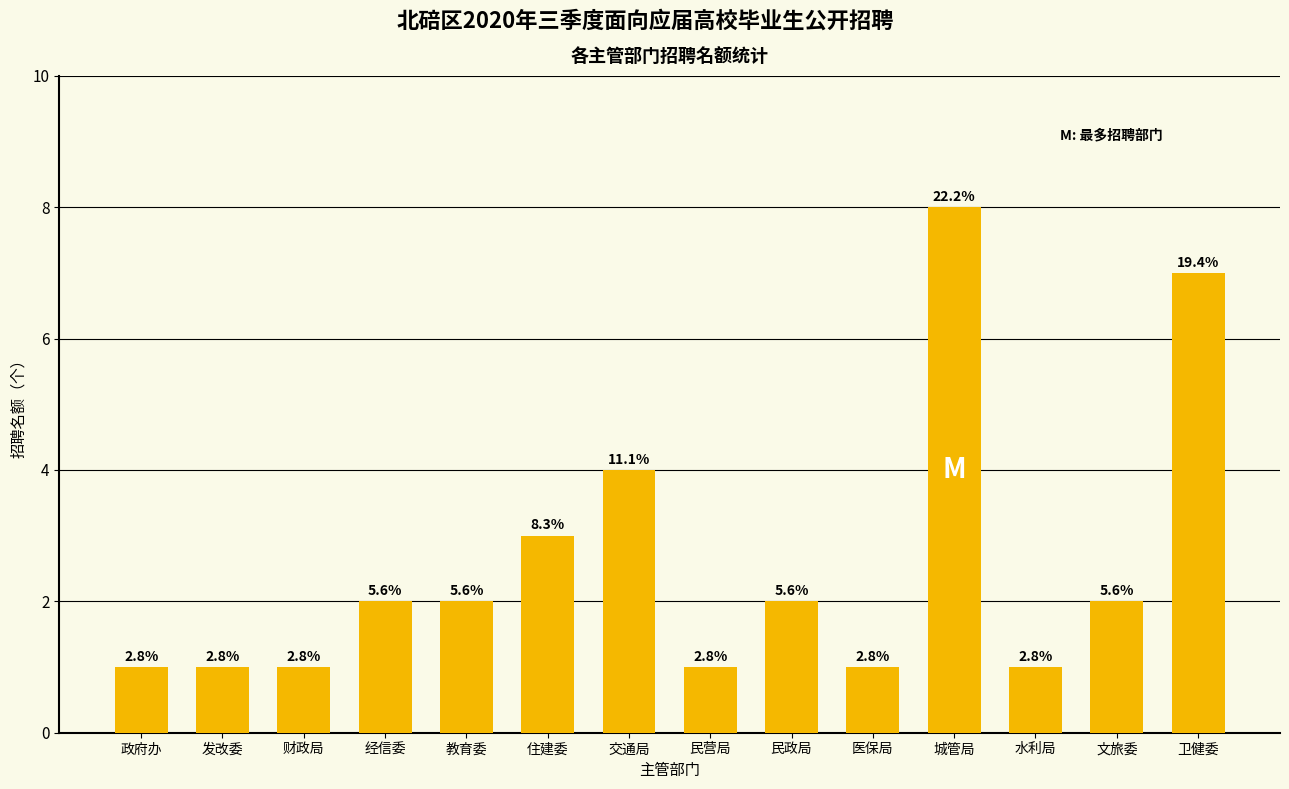

Does the chart contain any negative values?

No